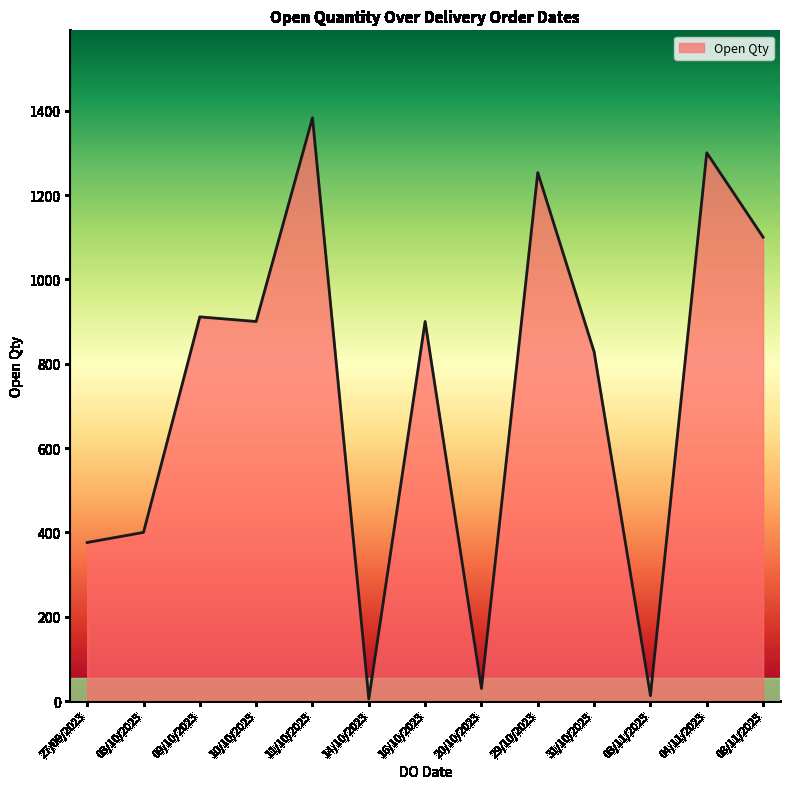

How many series are shown in this chart?

1